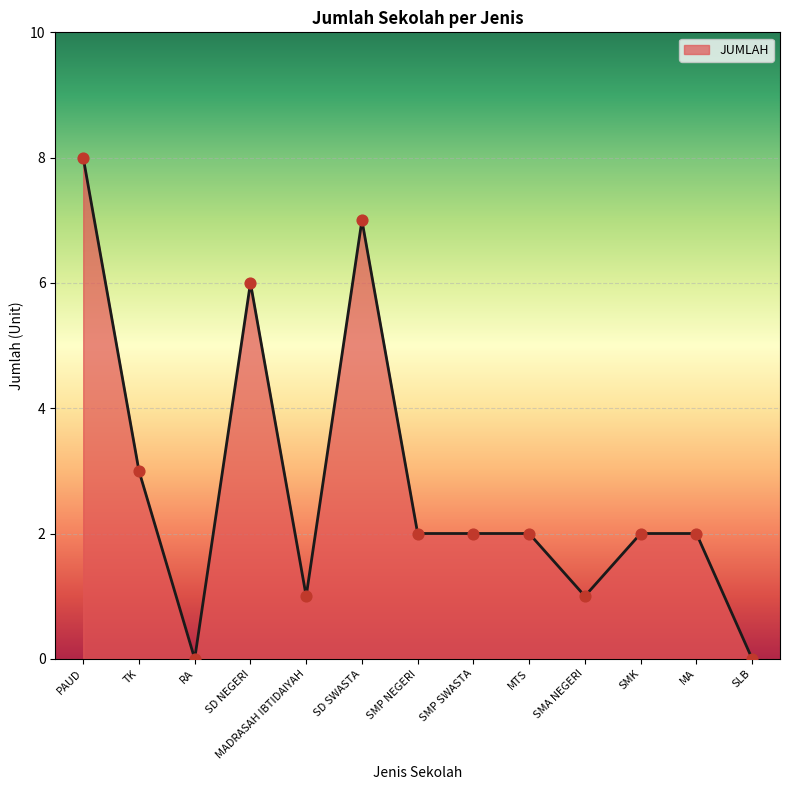

Between MADRASAH IBTIDAIYAH and SMP SWASTA, which is larger?

SMP SWASTA